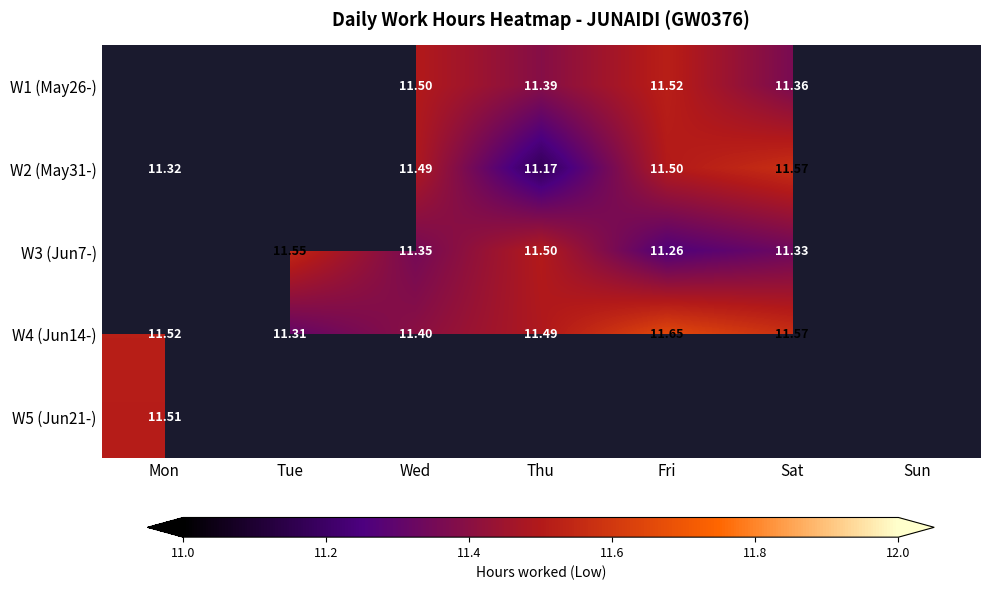

Is the value of W4 (Jun14-) at Mon greater than the value of W5 (Jun21-) at Mon?

Yes